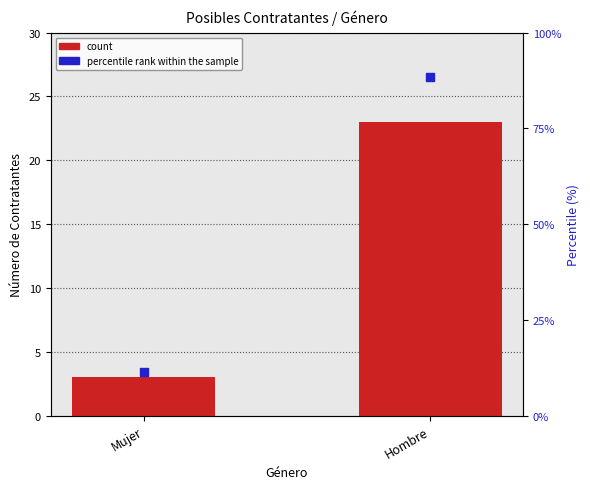

What is the total value across all series at Hombre?

111.5